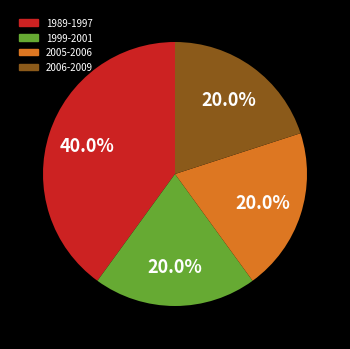

What is the ratio of the value at 2006-2009 to the value at 1999-2001?

1.0